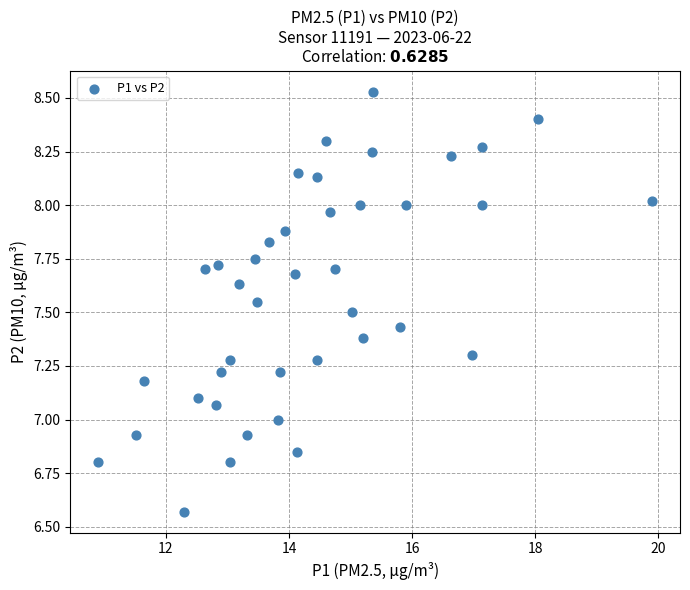

What is the range of X values (max minus min)?

9.0